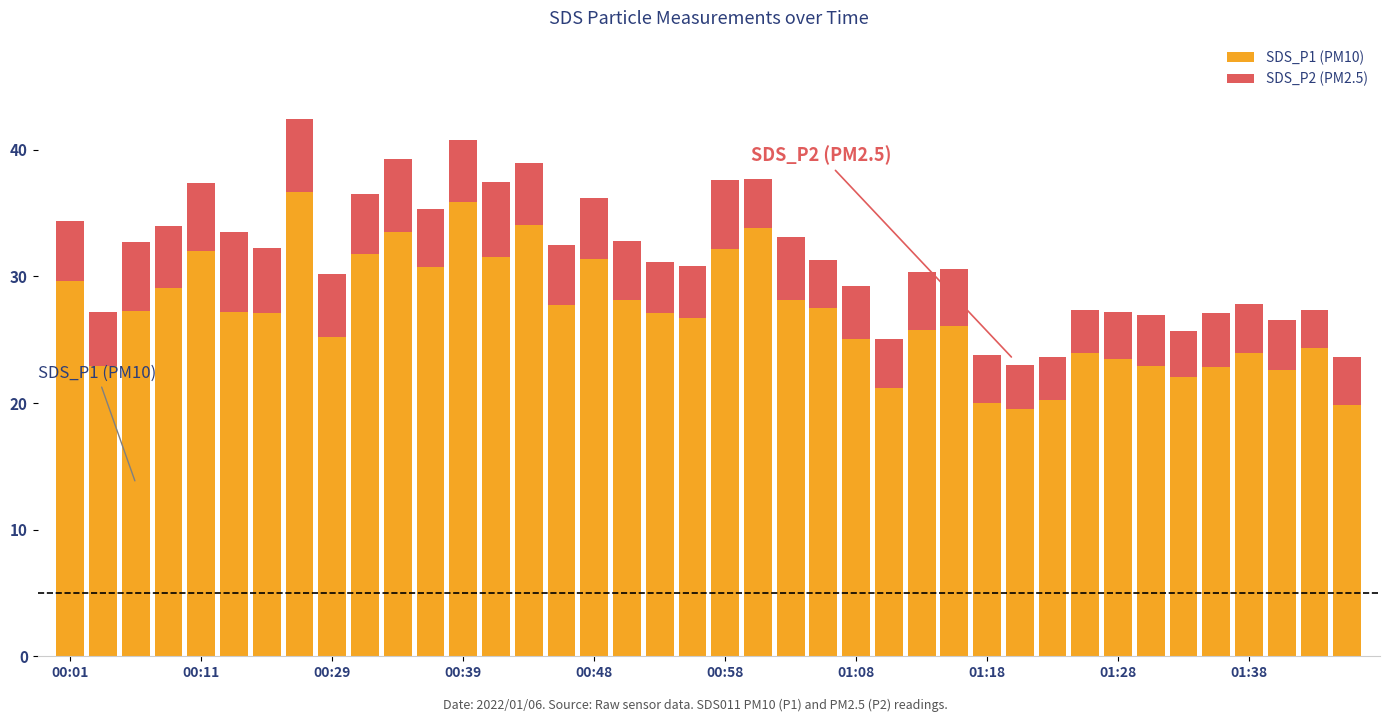

What is the value of the SDS_P1 (PM10) bar at the 36th from the left?

22.9